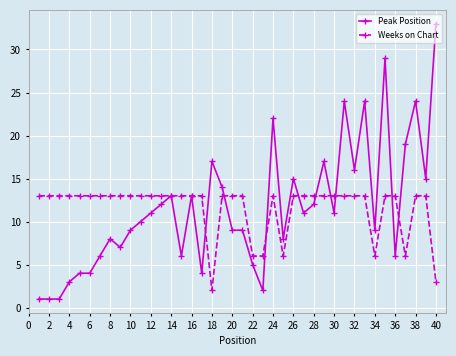

At how many categories does at least one series exceed 20?

6